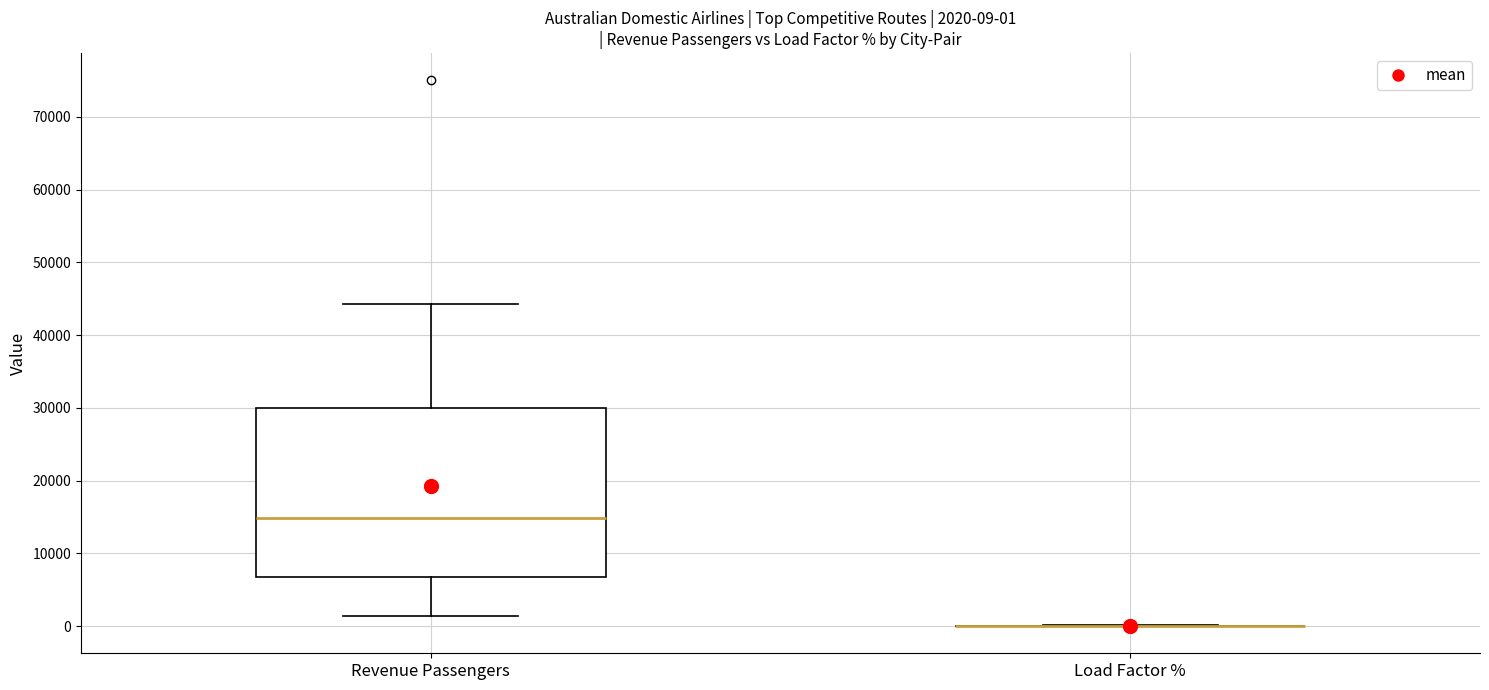

Comparing the boxes themselves (not the whiskers), which one is the tallest?

Revenue Passengers